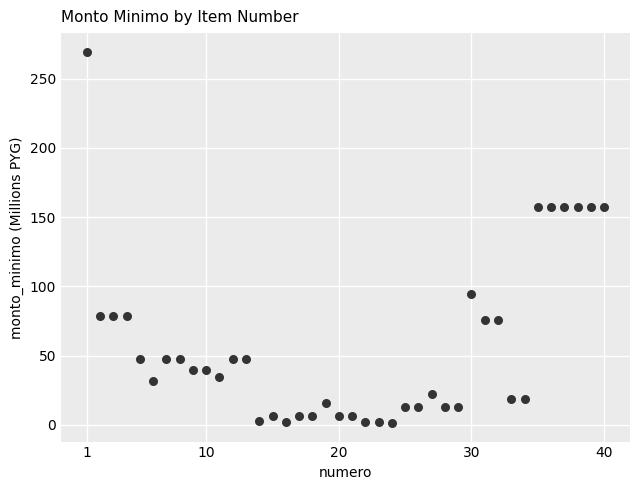

What is the range of X values (max minus min)?

39.0